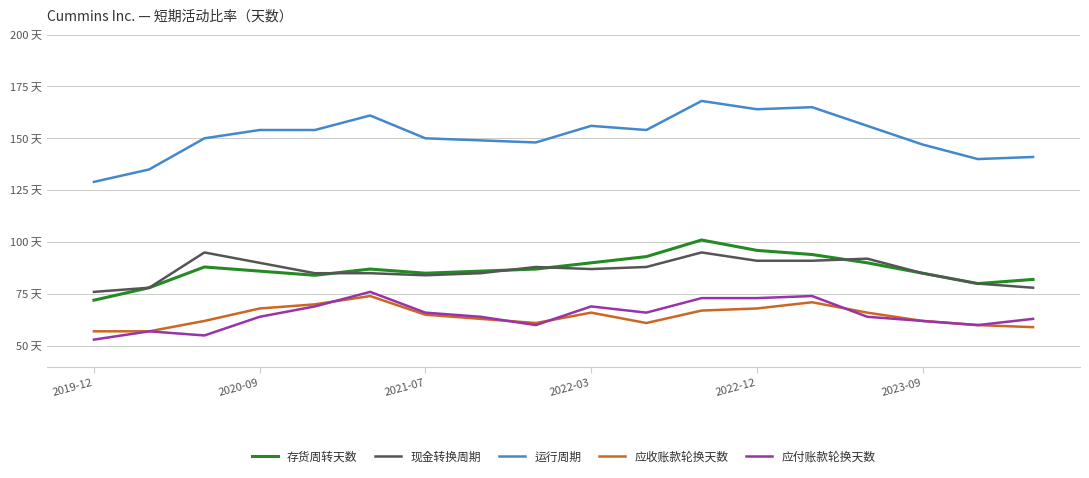

Is this an area chart (filled region under the line)?

No